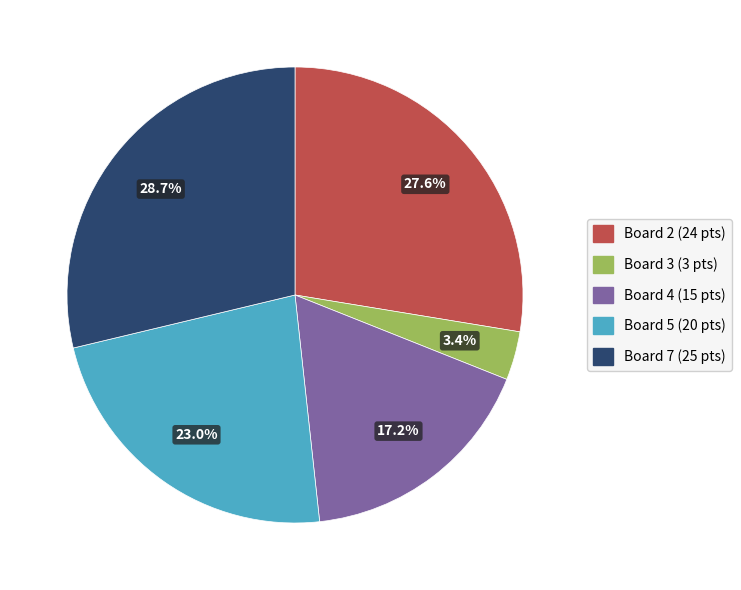

Is there a majority slice in this chart?

No